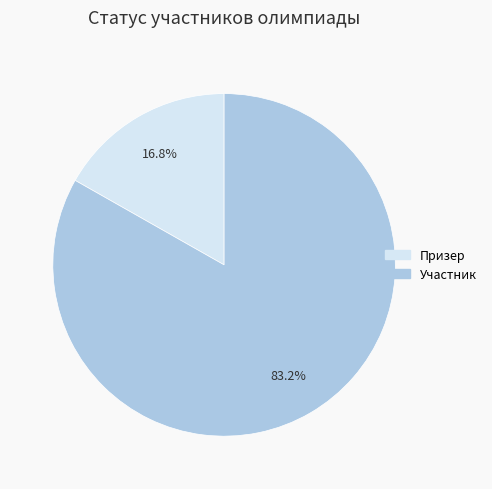

Does Участник account for over 50% of the chart?

Yes